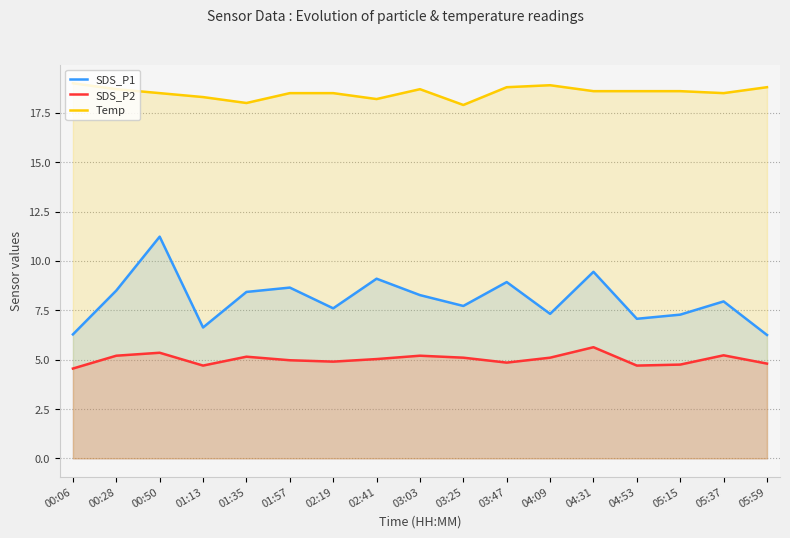

Reading left to right, transcribe all the data shown in this chart.

SDS_P1: 00:06=6.3	00:28=8.5	00:50=11.2	01:13=6.6	01:35=8.4	01:57=8.7	02:19=7.6	02:41=9.1	03:03=8.3	03:25=7.7	03:47=8.9	04:09=7.3	04:31=9.4	04:53=7.1	05:15=7.3	05:37=8.0	05:59=6.2
SDS_P2: 00:06=4.5	00:28=5.2	00:50=5.3	01:13=4.7	01:35=5.2	01:57=5.0	02:19=4.9	02:41=5.0	03:03=5.2	03:25=5.1	03:47=4.8	04:09=5.1	04:31=5.6	04:53=4.7	05:15=4.8	05:37=5.2	05:59=4.8
Temp: 00:06=19.0	00:28=18.7	00:50=18.5	01:13=18.3	01:35=18.0	01:57=18.5	02:19=18.5	02:41=18.2	03:03=18.7	03:25=17.9	03:47=18.8	04:09=18.9	04:31=18.6	04:53=18.6	05:15=18.6	05:37=18.5	05:59=18.8